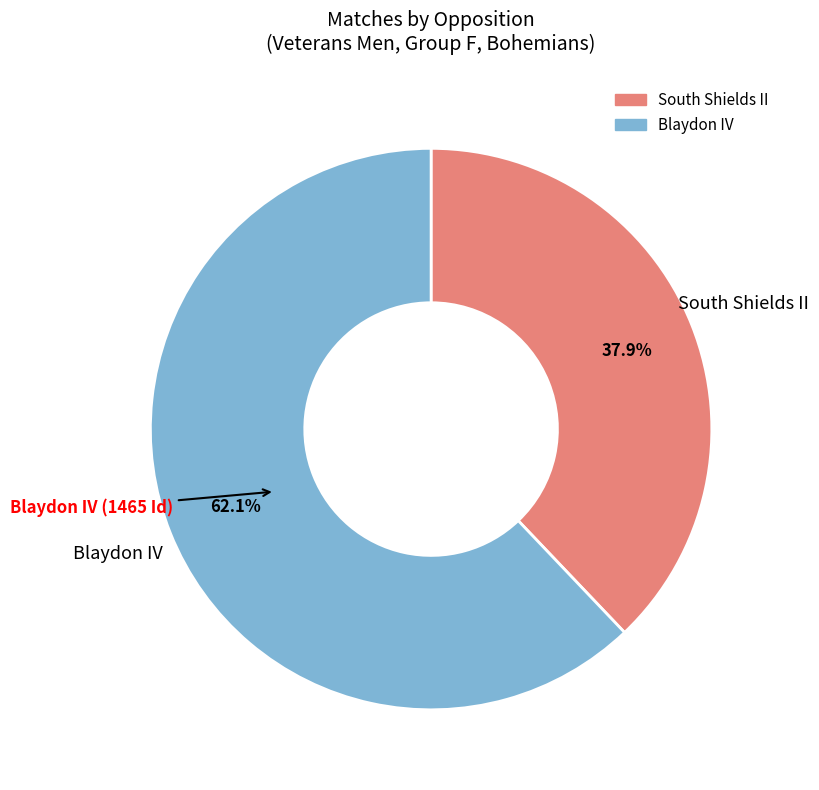

Is it true that South Shields II is 38% of the pie?

True